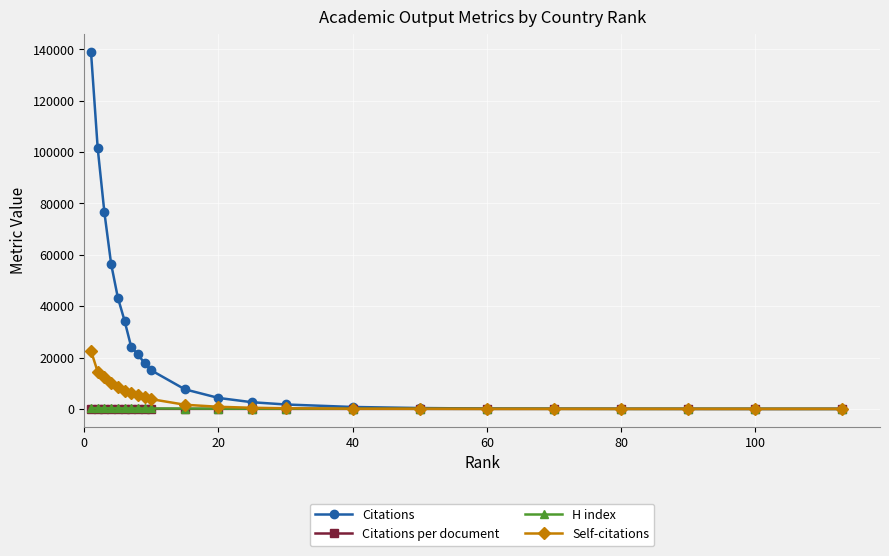

Which series has the largest total across all categories?

Citations